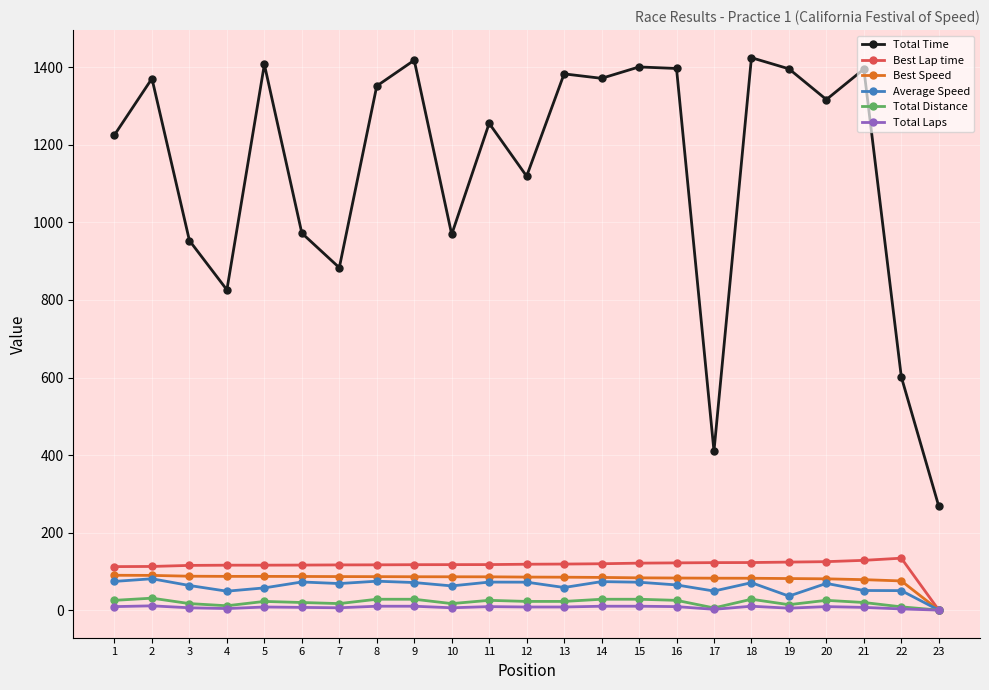

What is the difference between the second highest and second lowest values in the Total Distance series?

22.4